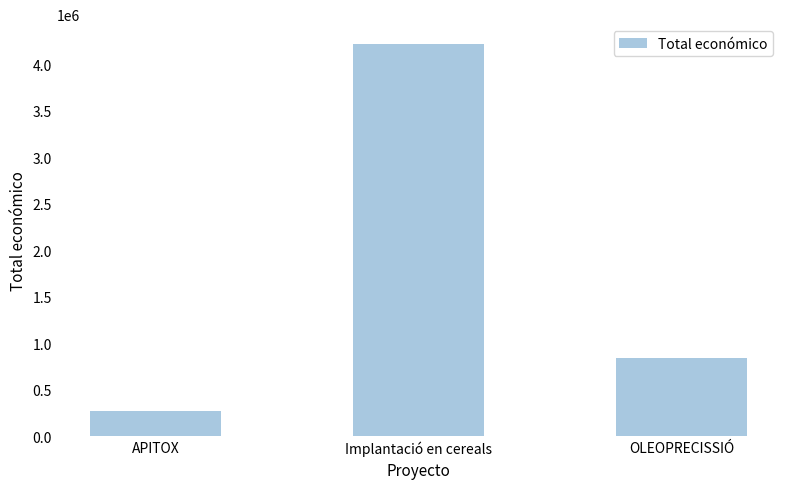

How many bars are there in total?

3